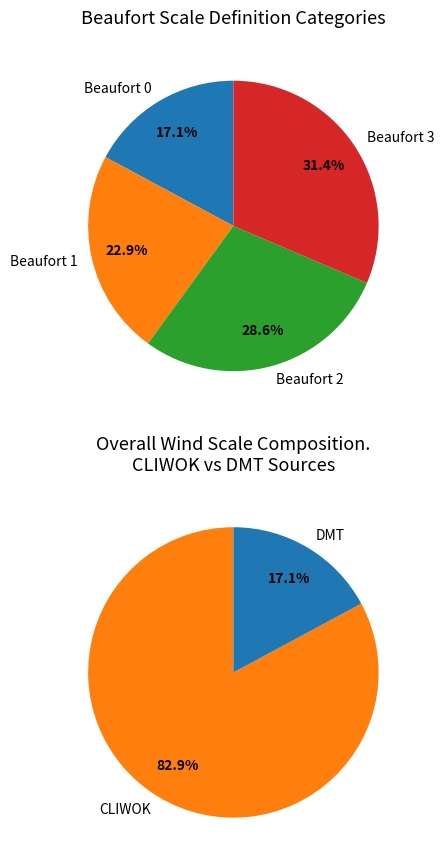

True or false: Light (1) accounts for 31% of the total.

False